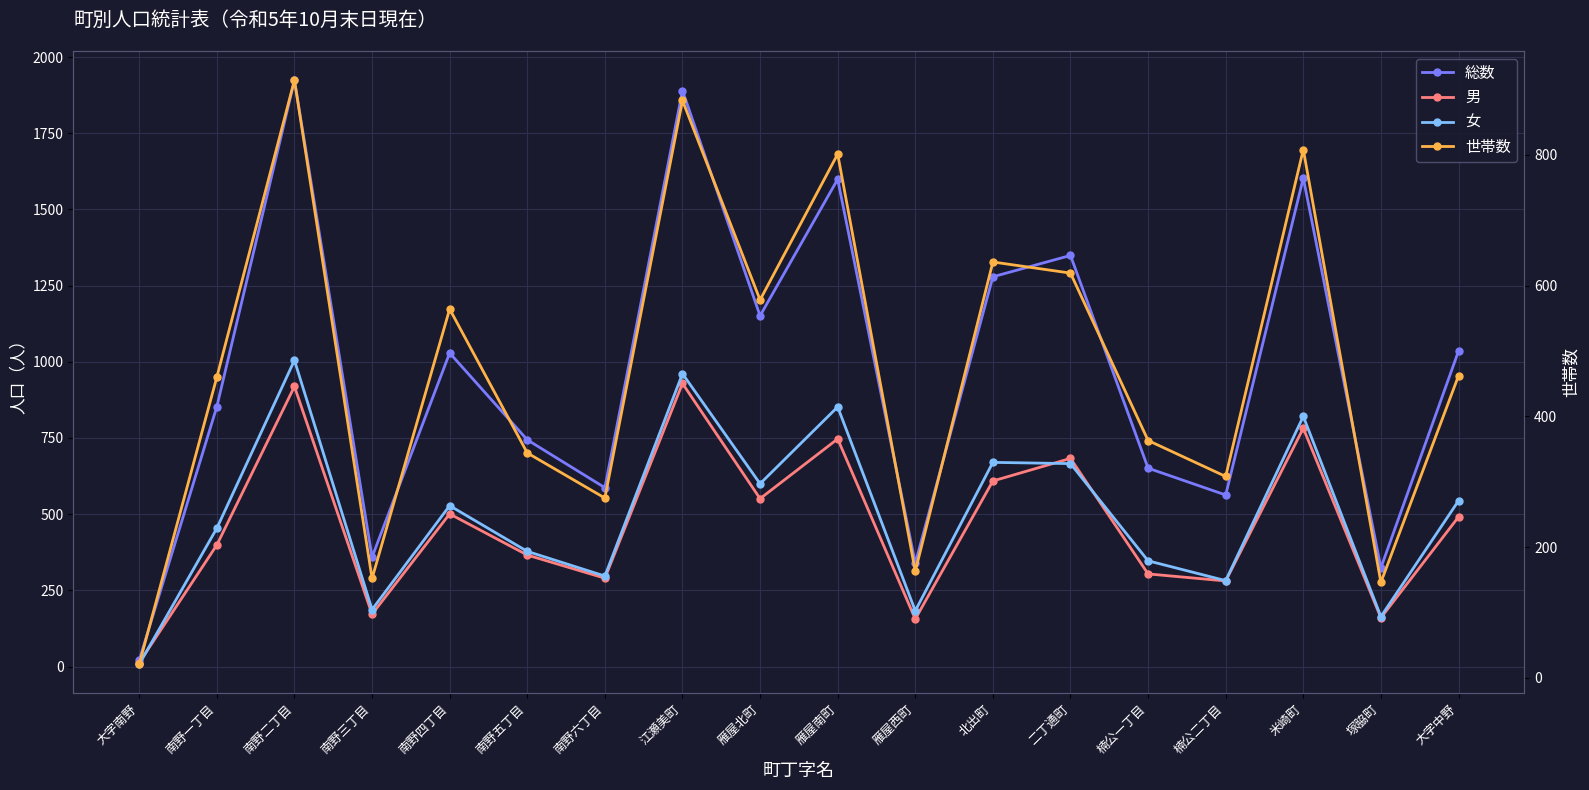

How many lines are shown in the chart?

4